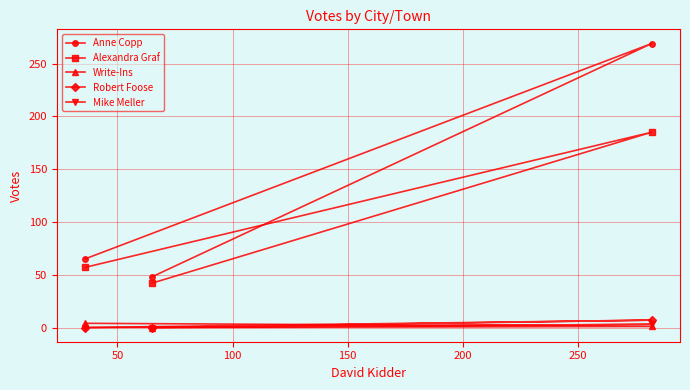

Which series has the widest spread of values?

Anne Copp